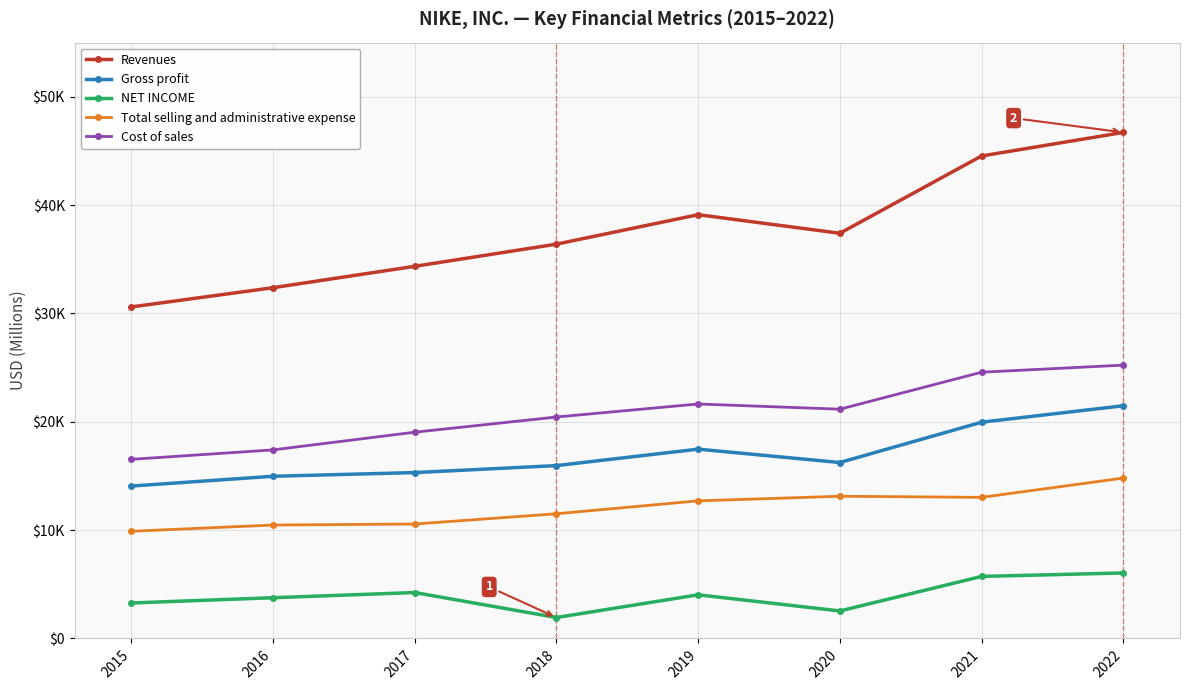

Is this an area chart (filled region under the line)?

No